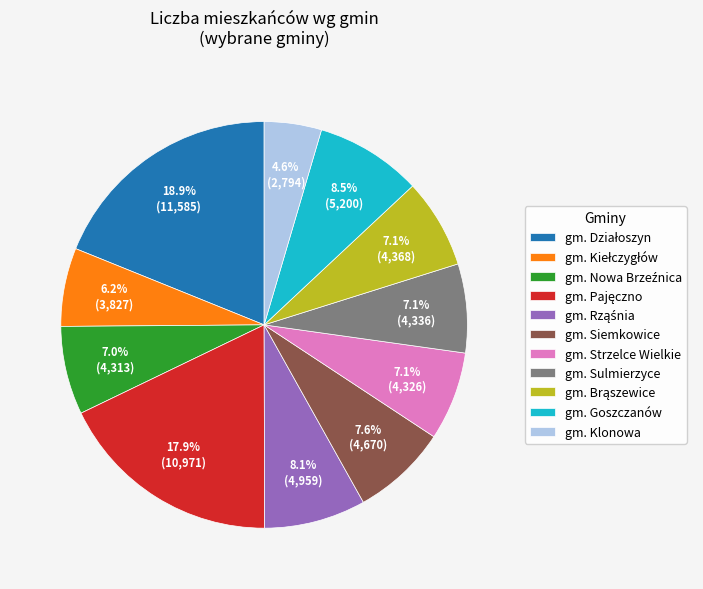

To the nearest percent, what is the combined percentage of gm. Goszczanów and gm. Sulmierzyce?

16%